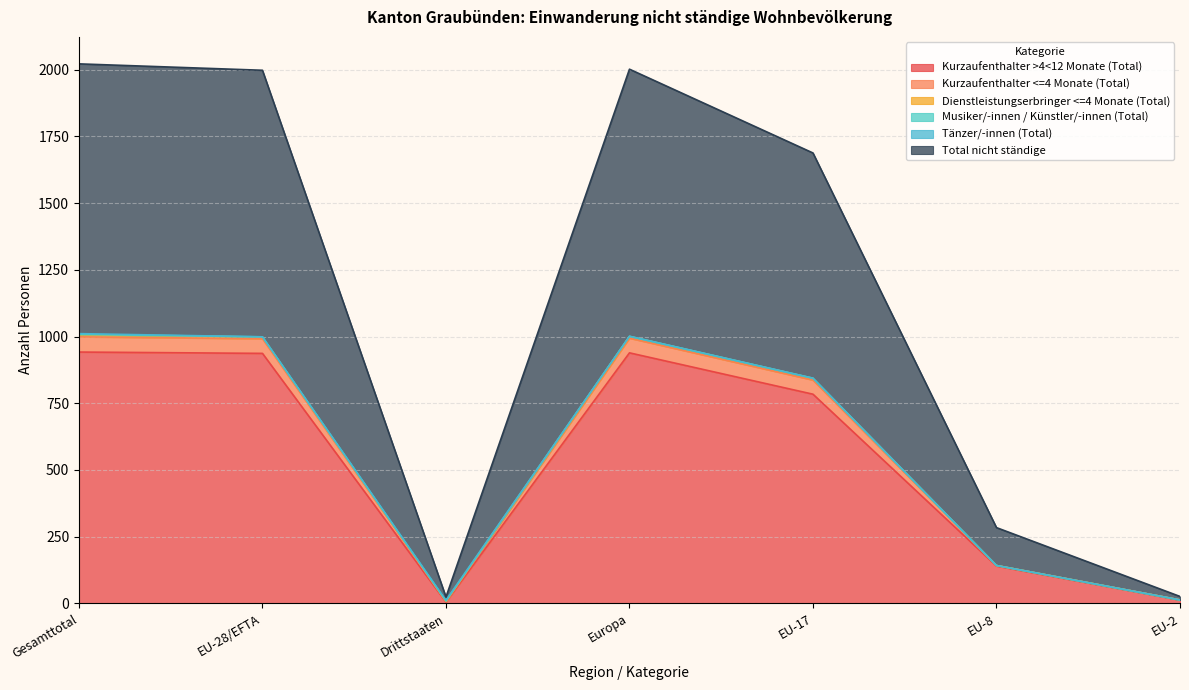

The value of Kurzaufenthalter >4<12 Monate (Total) at Europa is 939. True or false?

True